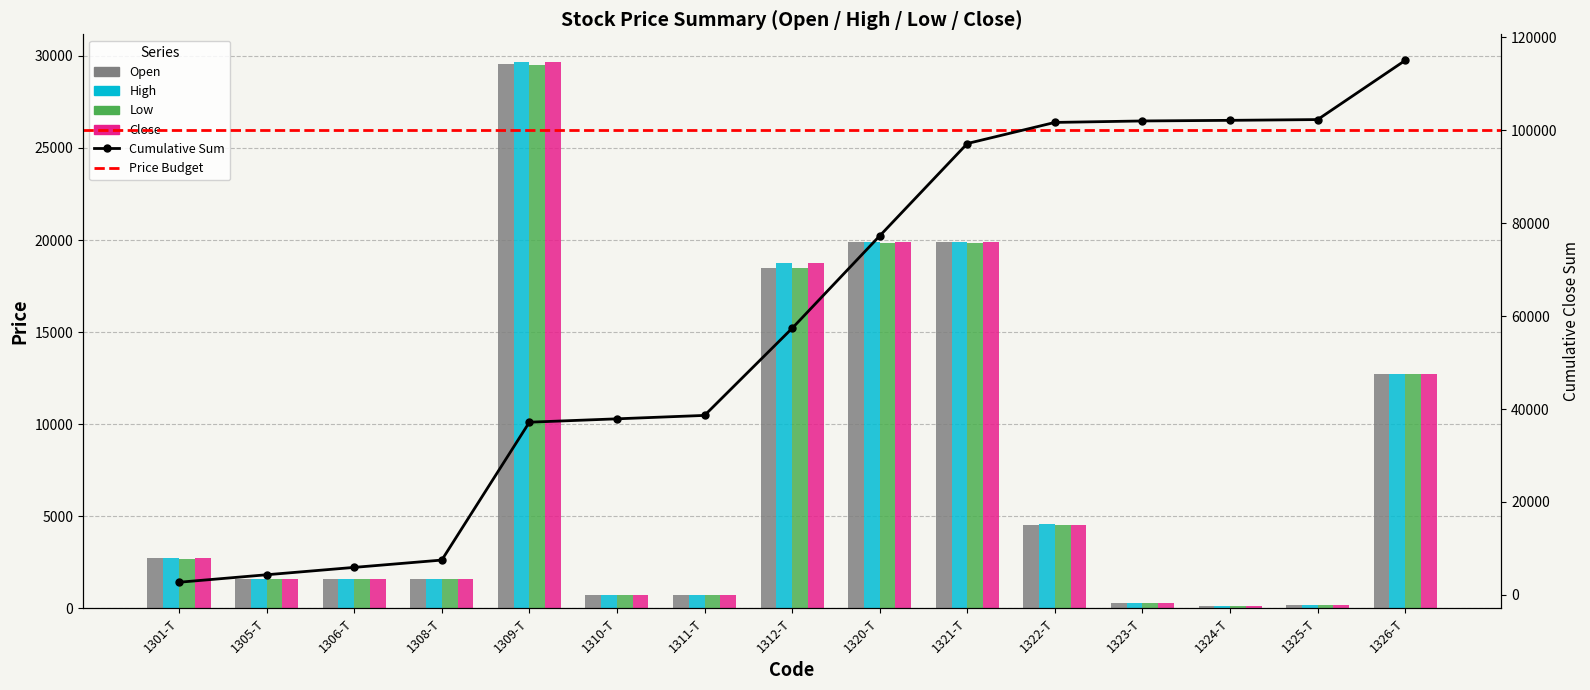

What is the label of the 11th bar from the right?

1309-T